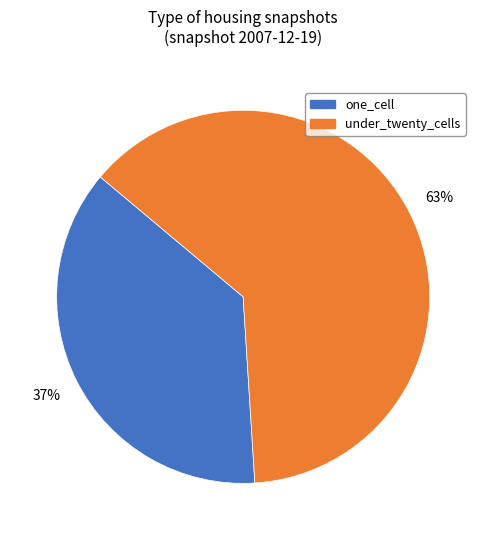

Count the number of slices in the pie.

2